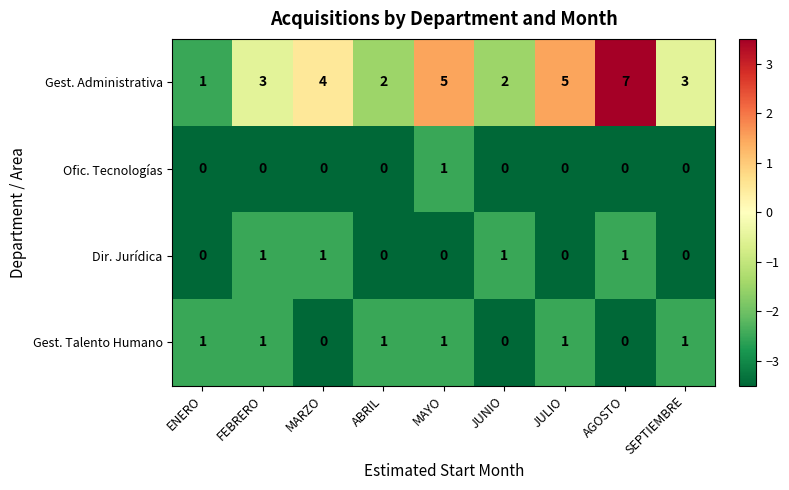

Which series has the largest total across all categories?

Gest. Administrativa